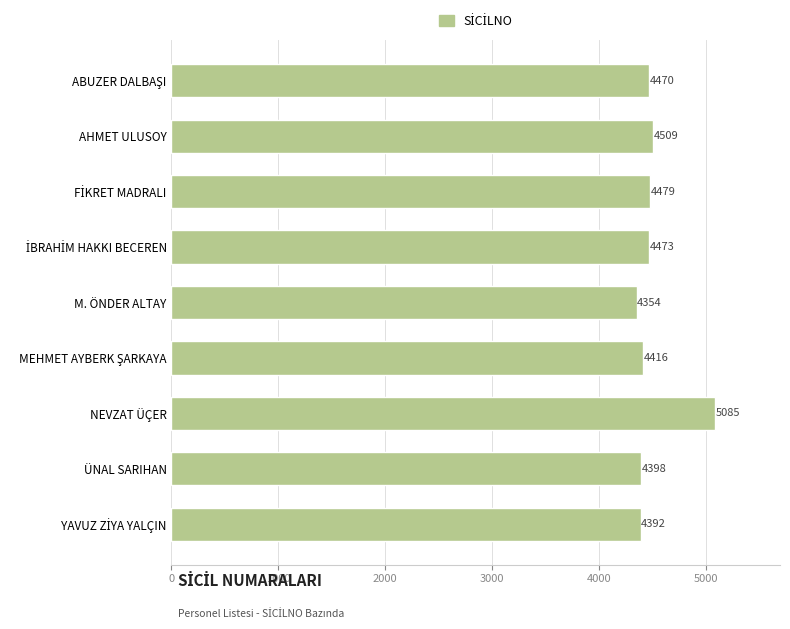

What is the sum of all values?

40576